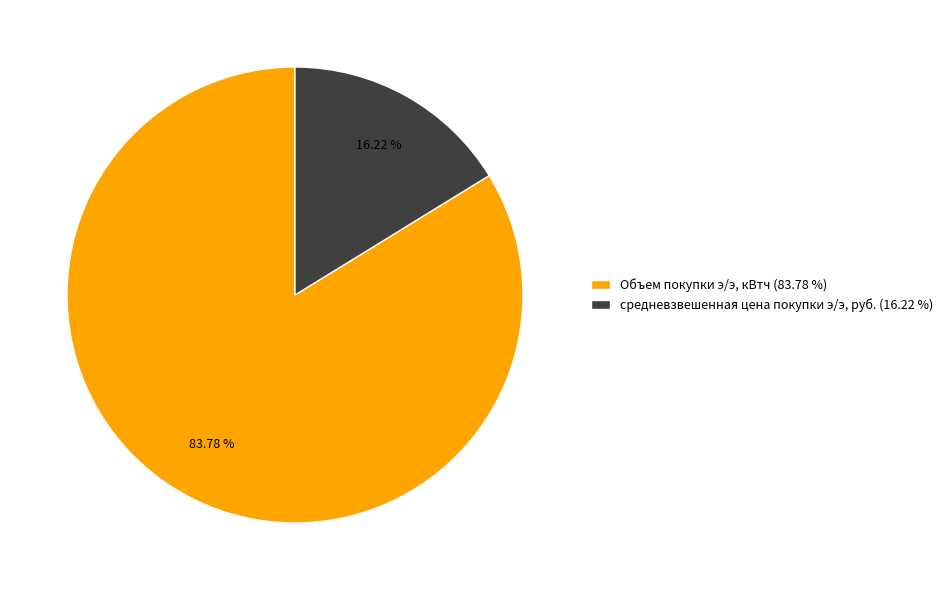

True or false: Объем покупки э/э, кВтч accounts for 84% of the total.

True